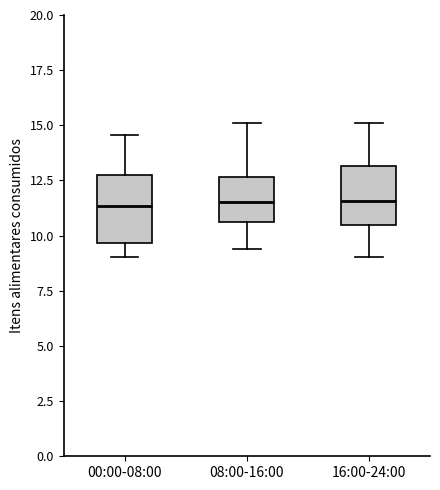

Where does the lower whisker of the box for 08:00-16:00 end on the y-axis? The values are not printed on the chart, so give them approximately, as read against the axis.

9.5